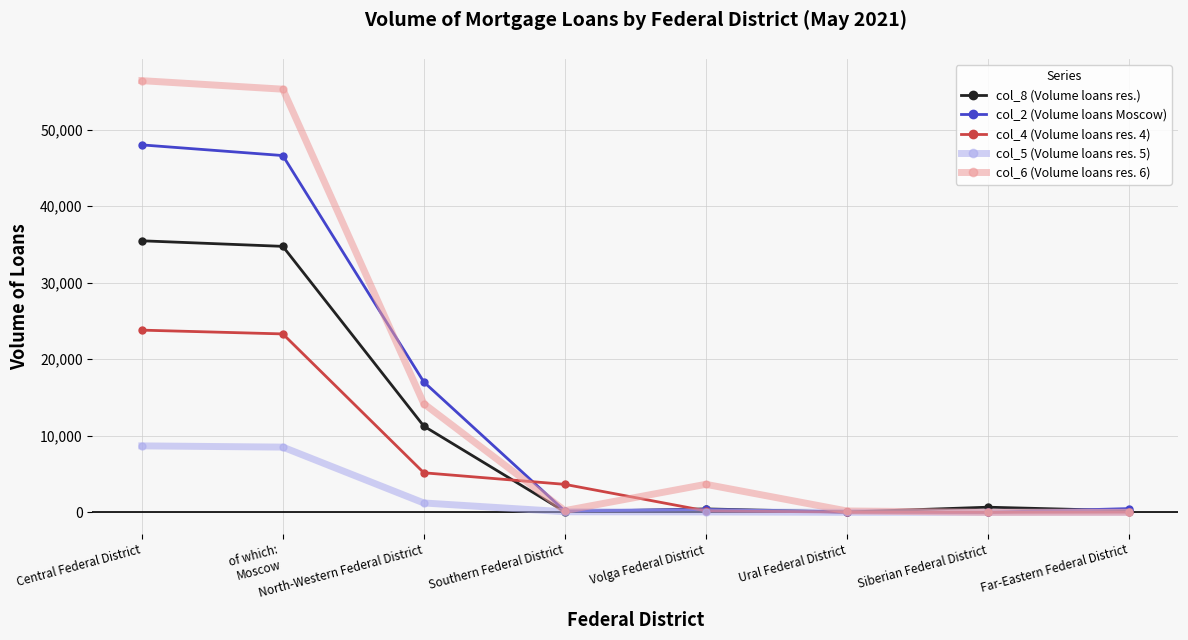

How many data points in col_5 (Volume loans res. 5) are less than 72?

4